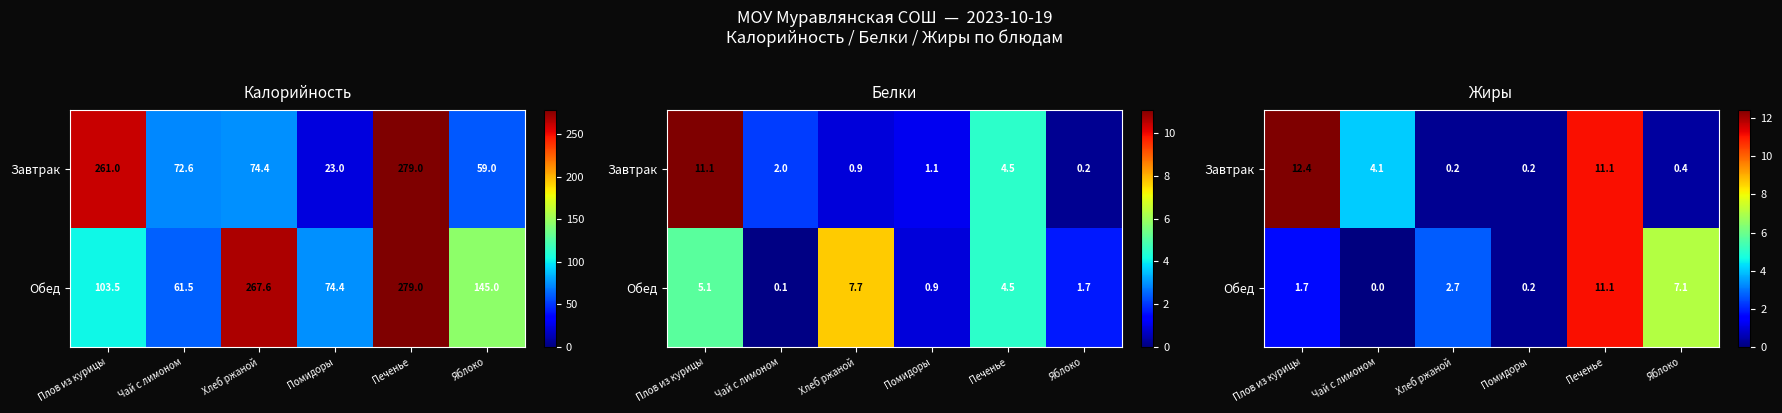

How many data points in Завтрак are above 4?

3